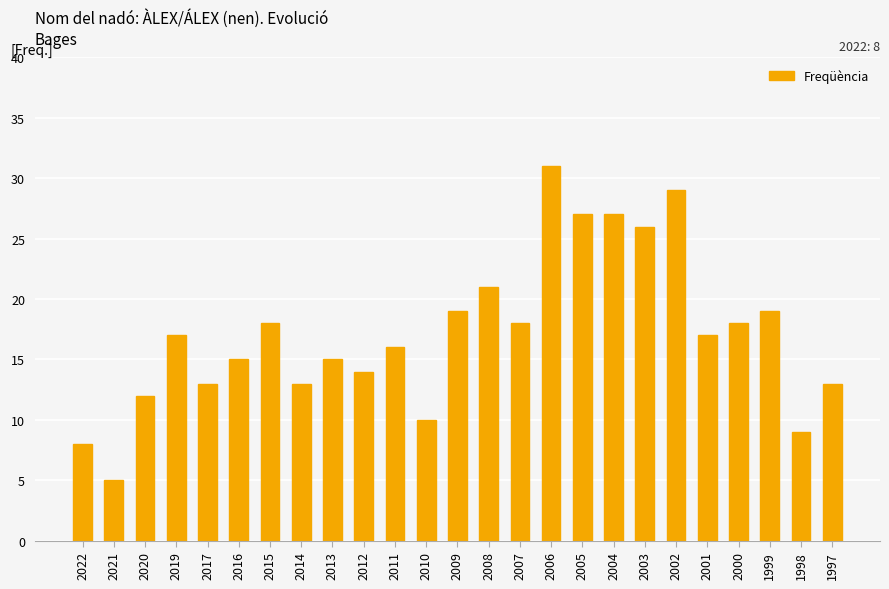

What is the value of the 23rd bar from the left?

19